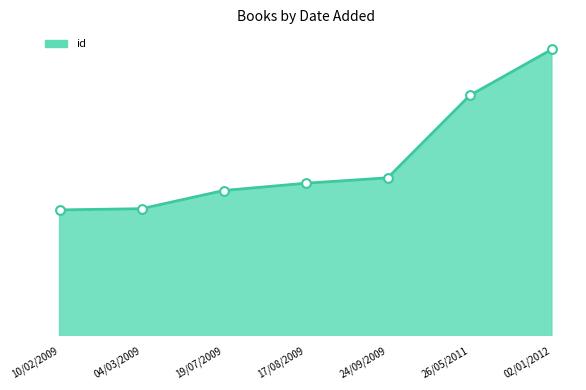

Approximately how many times larger is the value at 02/01/2012 compared to 17/08/2009?

1.5